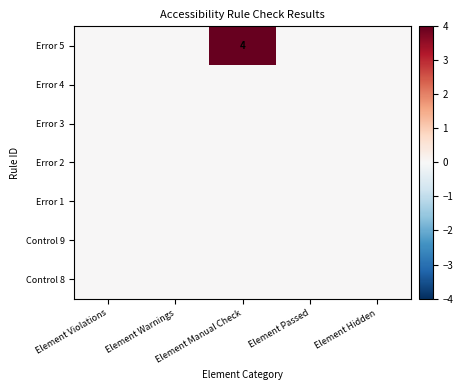

Is the value of Error 4 at Element Violations greater than the value of Control 9 at Element Violations?

No